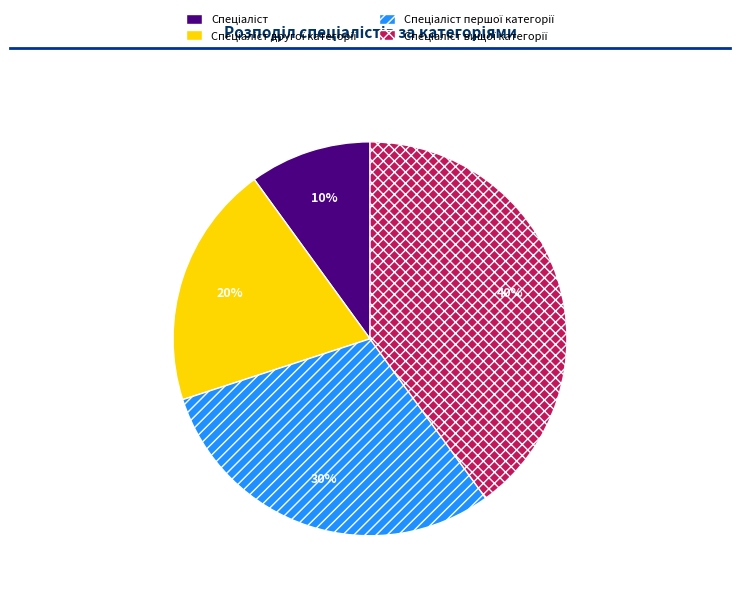

To the nearest percent, what is the average slice percentage?

25%